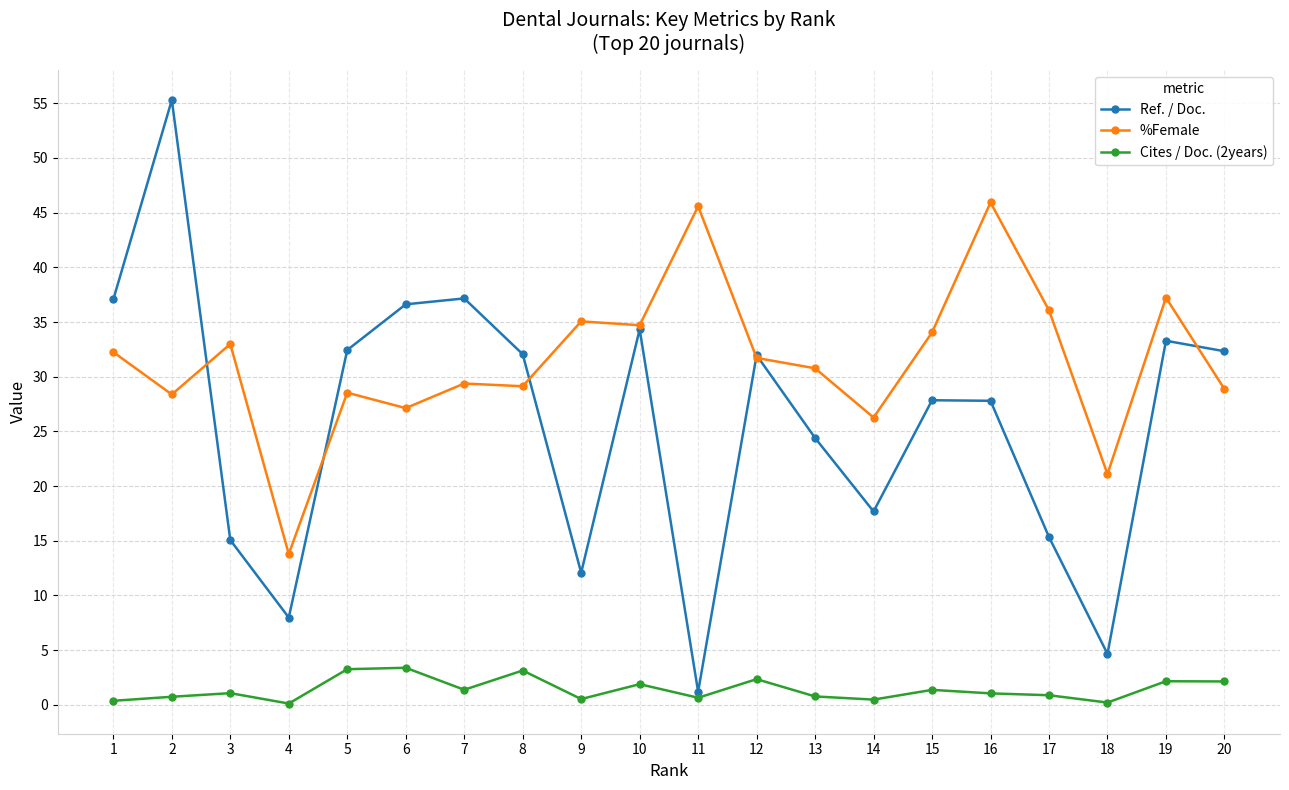

Which series has the widest spread of values?

Ref. / Doc.